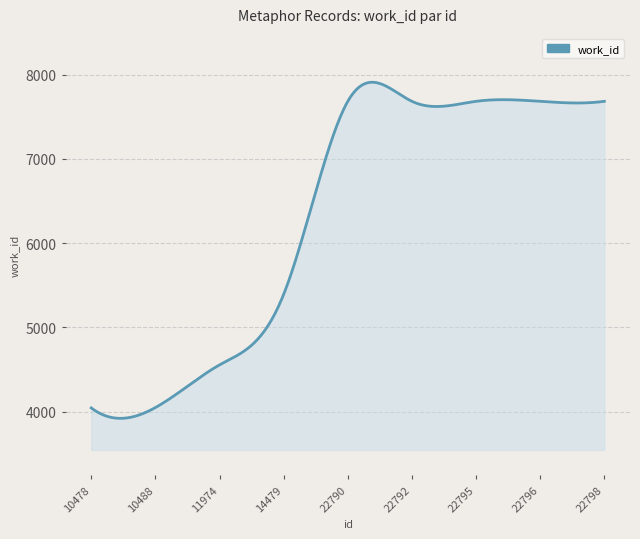

What is the sum of all values?

1894452.3